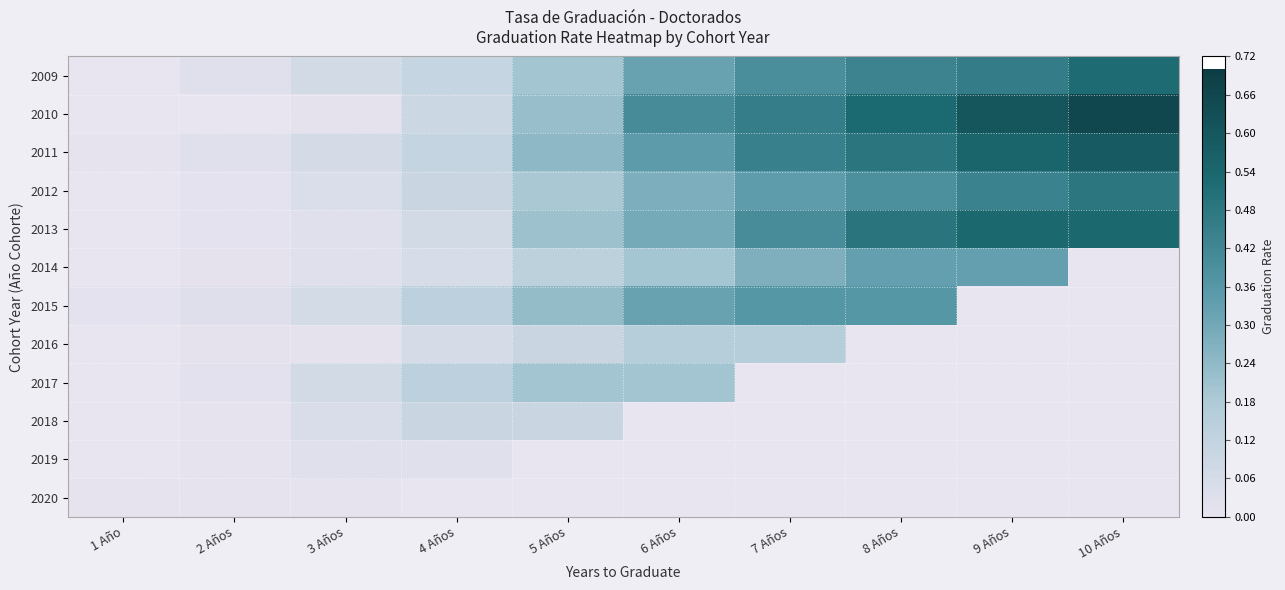

Is it true that 2014 equals 0.3 at 7 Años?

True